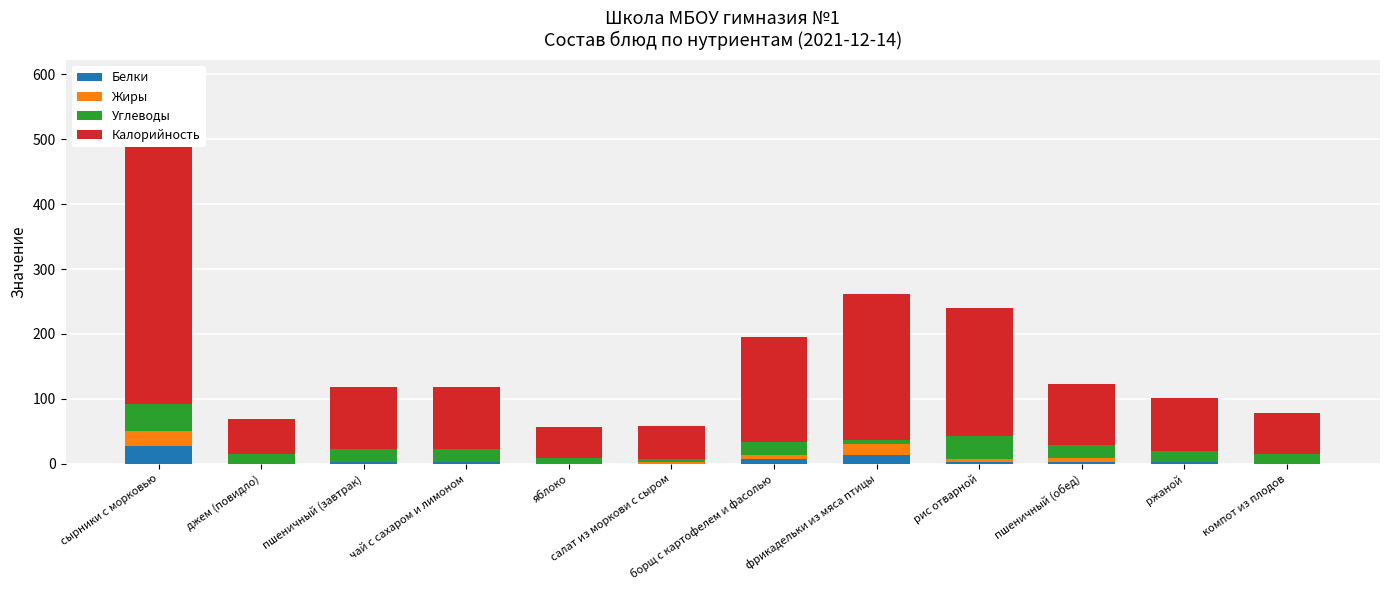

What position from the left is салат из моркови с сыром?

6